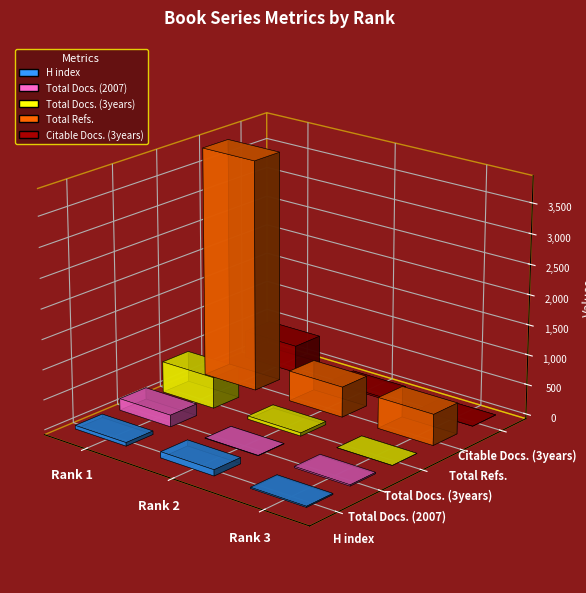

Between Rank 3 and Rank 2, which is larger?

Rank 2